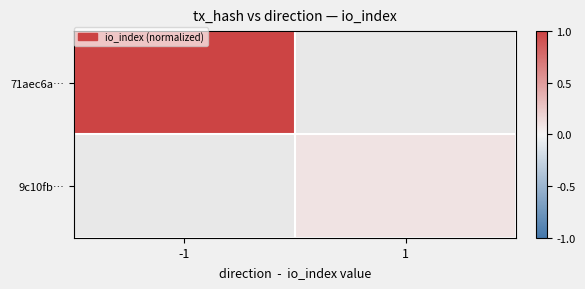

Count the number of categories in the chart.

2